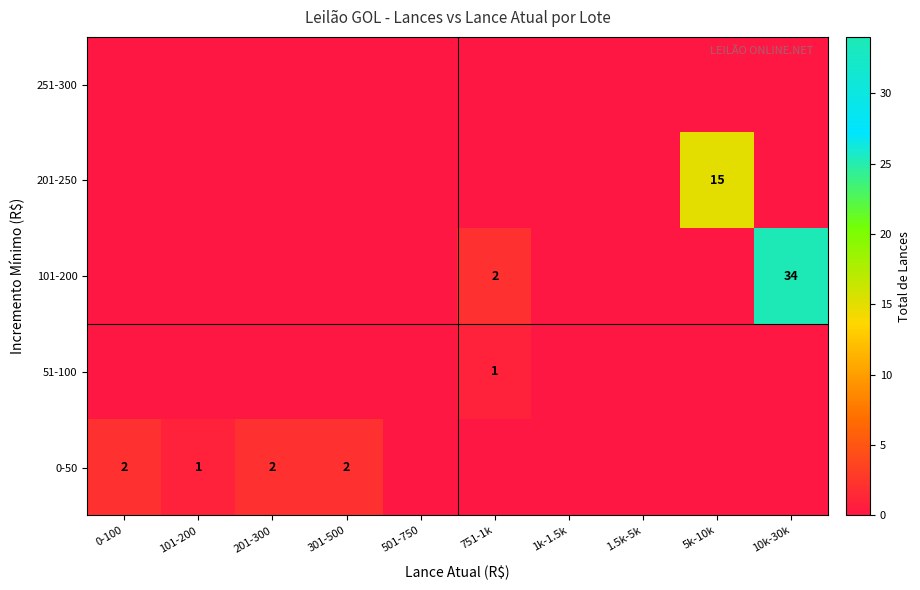

True or false: 0-50 has a value of 2 at 201-300.

True